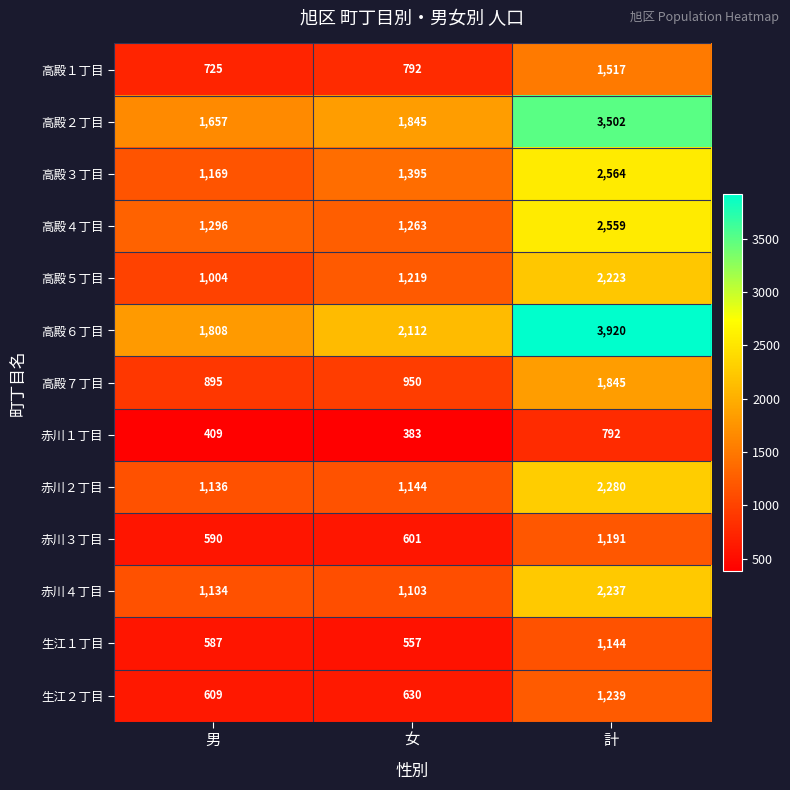

What is the spread (max minus min) of values at 計?

3128